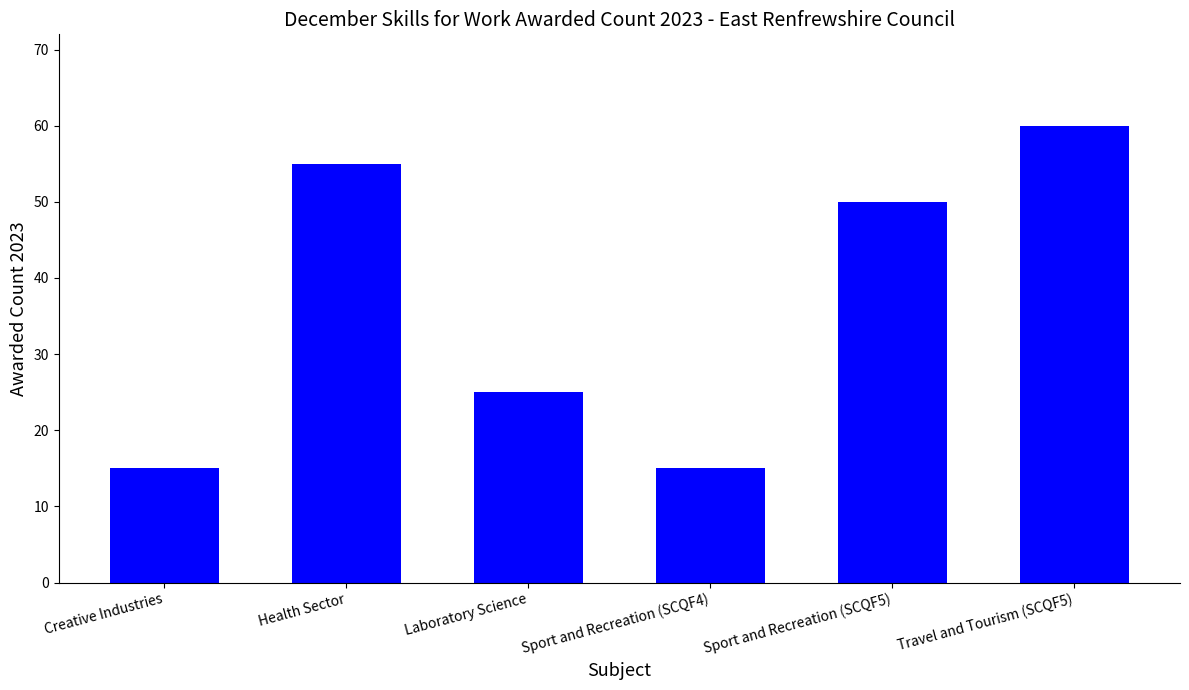

What is the sum of the values at Creative Industries and Sport and Recreation (SCQF4)?

30